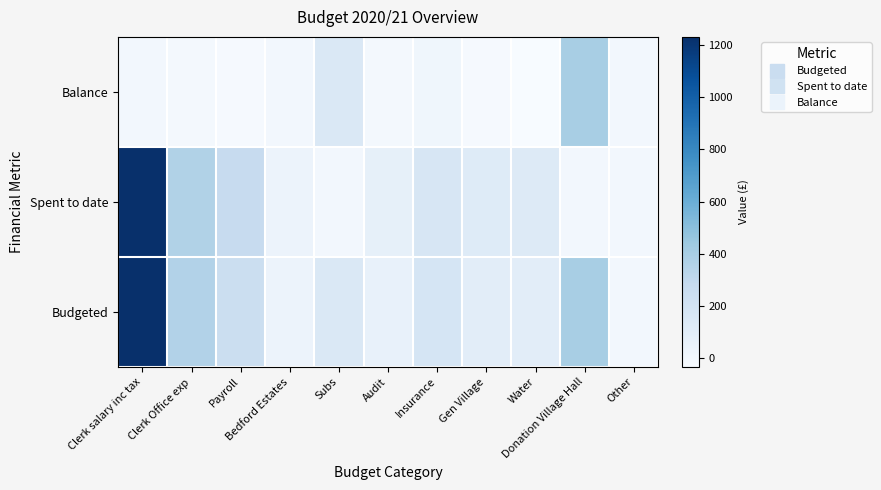

What is the minimum value shown in the chart?

-32.9